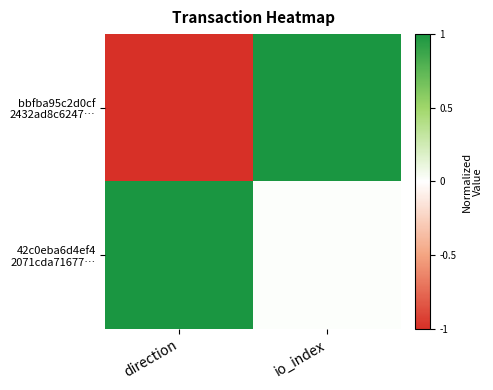

How many data points does each series have?

2